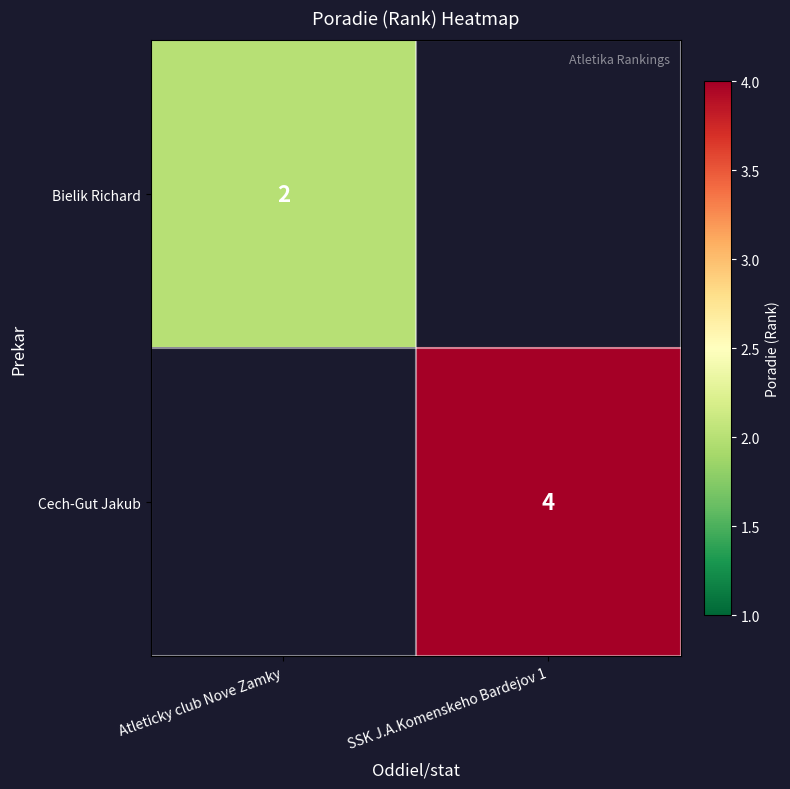

The Cech-Gut Jakub series shows 4 at SSK J.A.Komenskeho Bardejov 1. True or false?

True